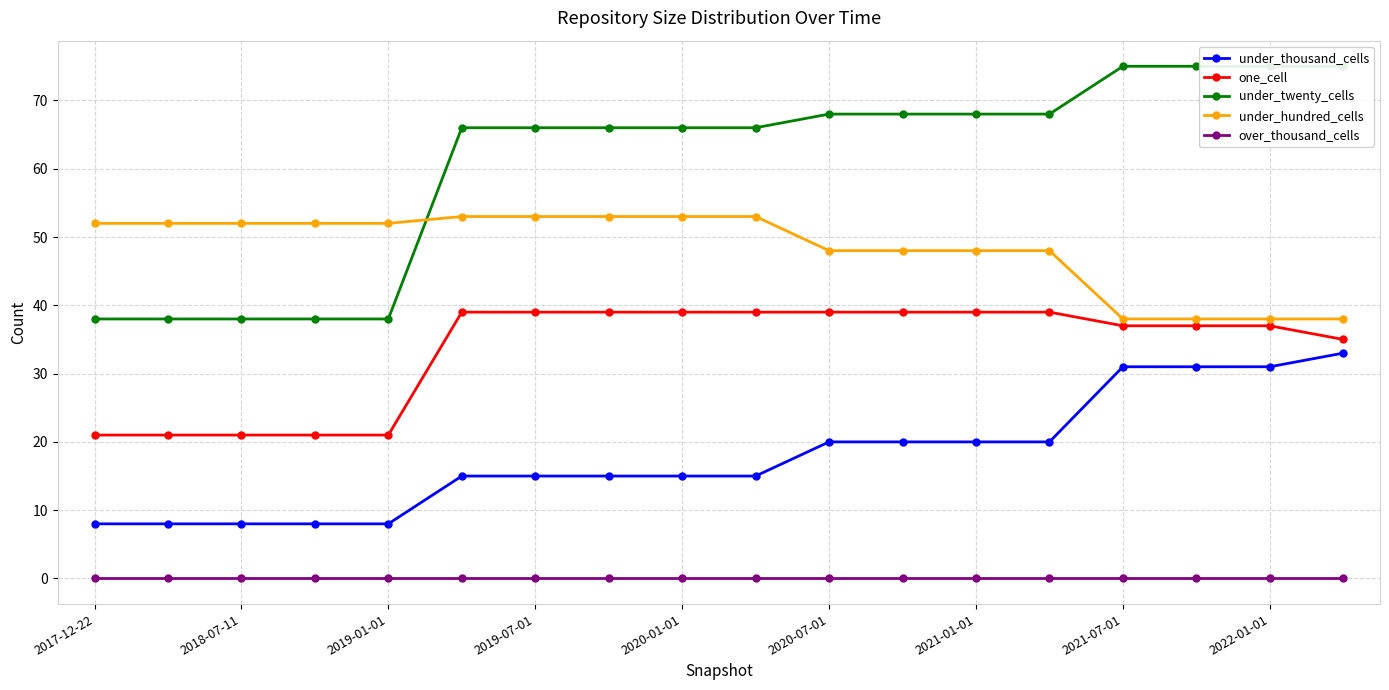

What is the sum of all one_cell values?

602